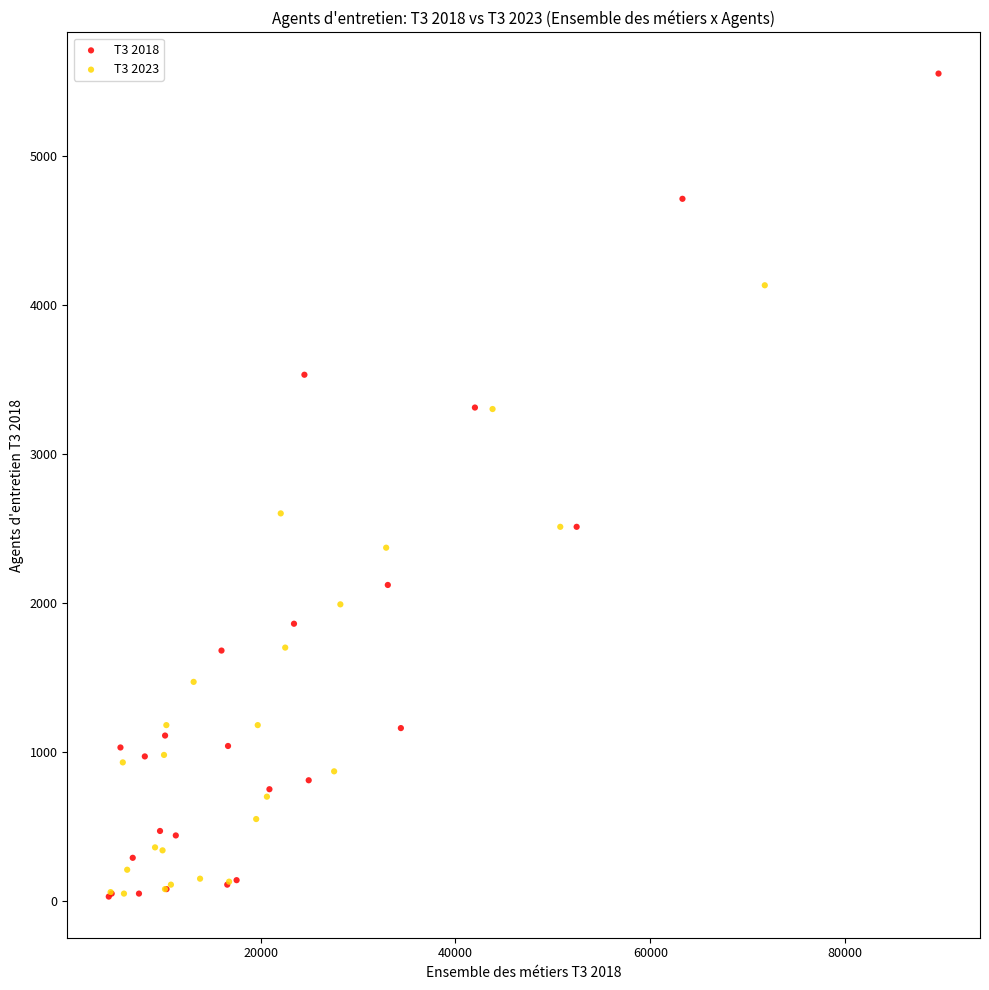

Which series has the widest spread of Y values?

T3 2018